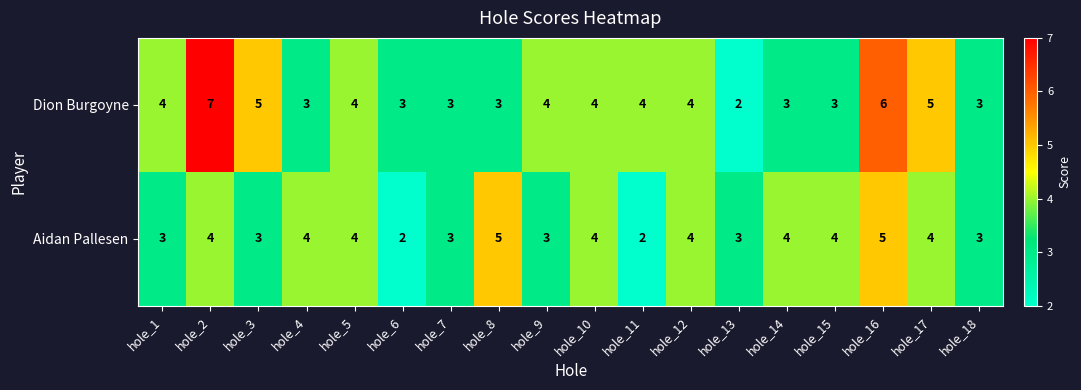

What is the spread (max minus min) of values at hole_17?

1